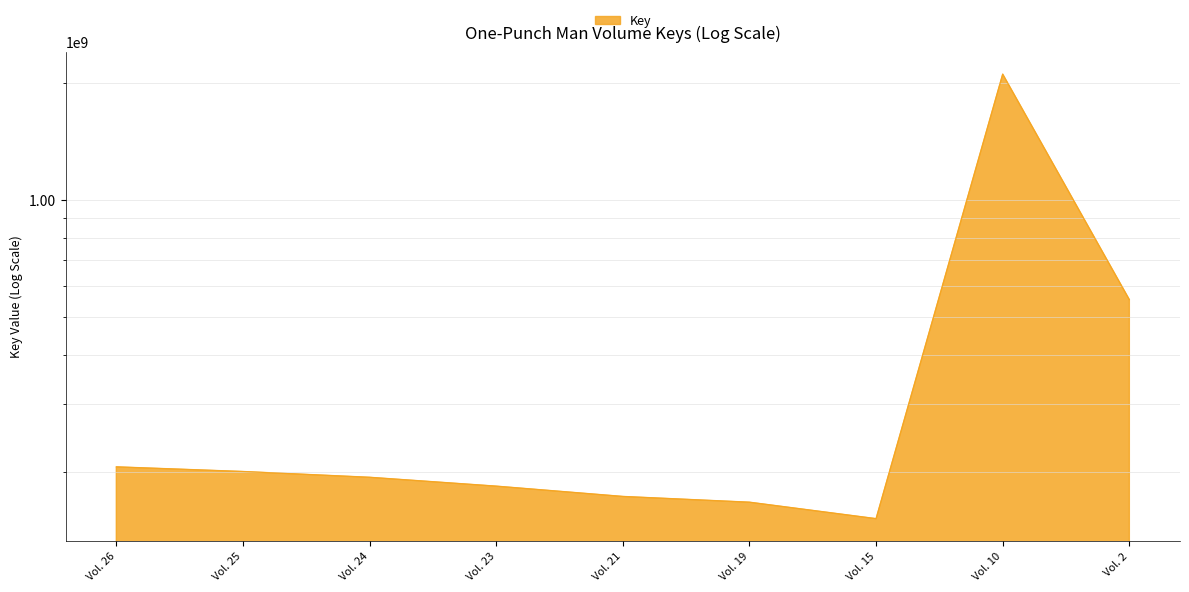

At which label does the data first exceed 193892257?

Vol. 26